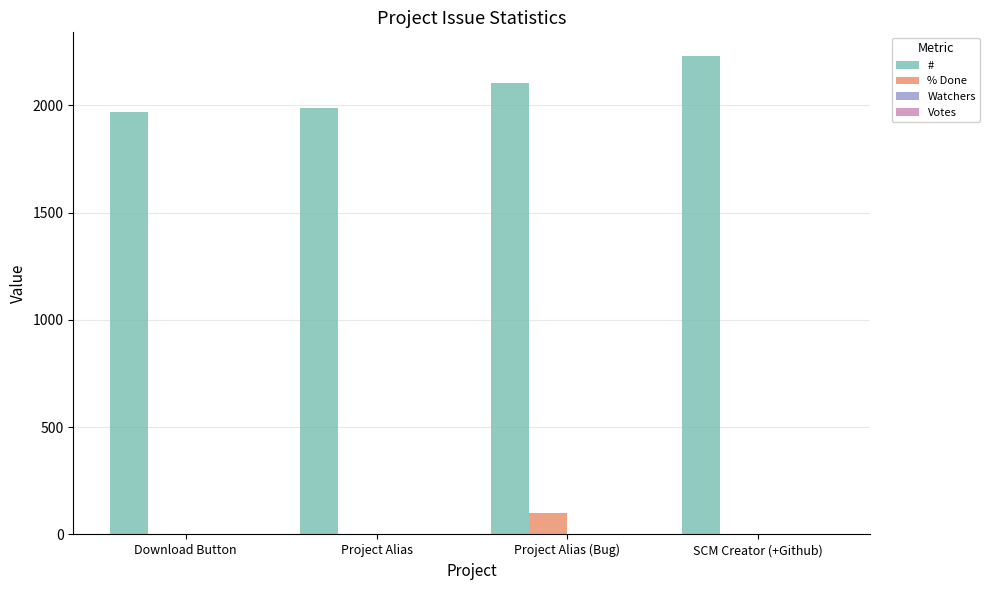

Does the chart contain stacked bars?

No